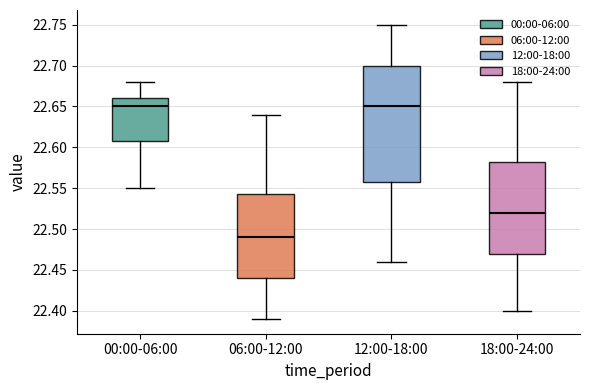

Which box is the tallest, from its lower edge to its upper edge?

12:00-18:00